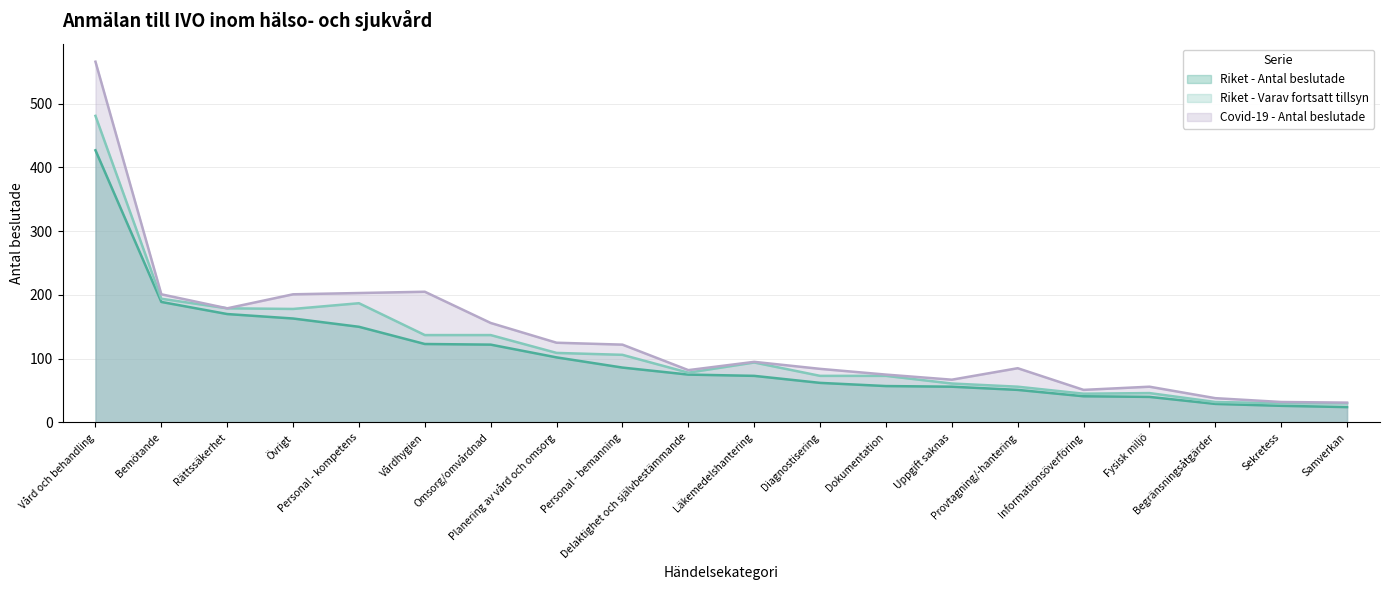

How many lines are shown in the chart?

3